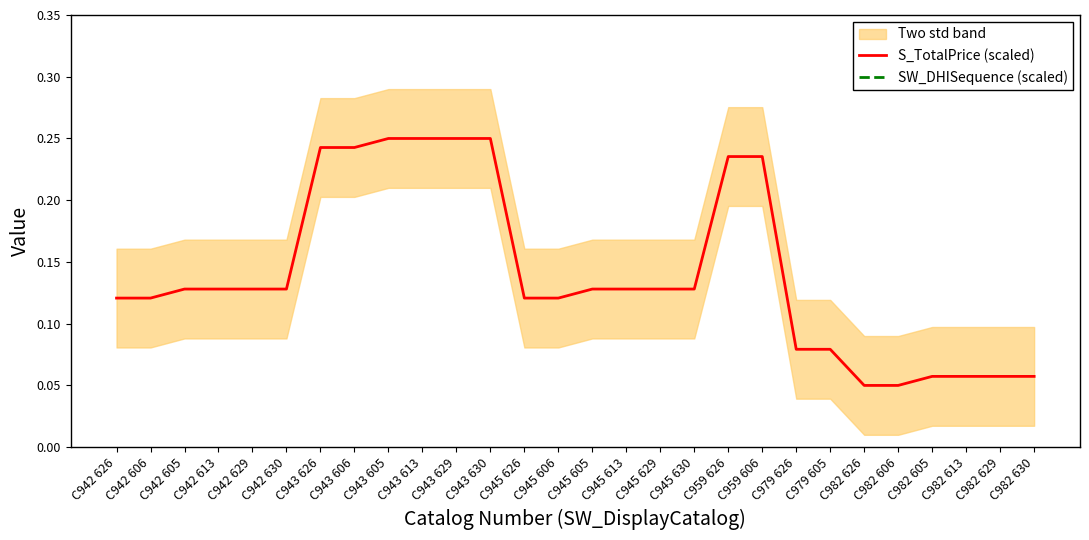

What is the label of the 26th point from the left?

C982 613